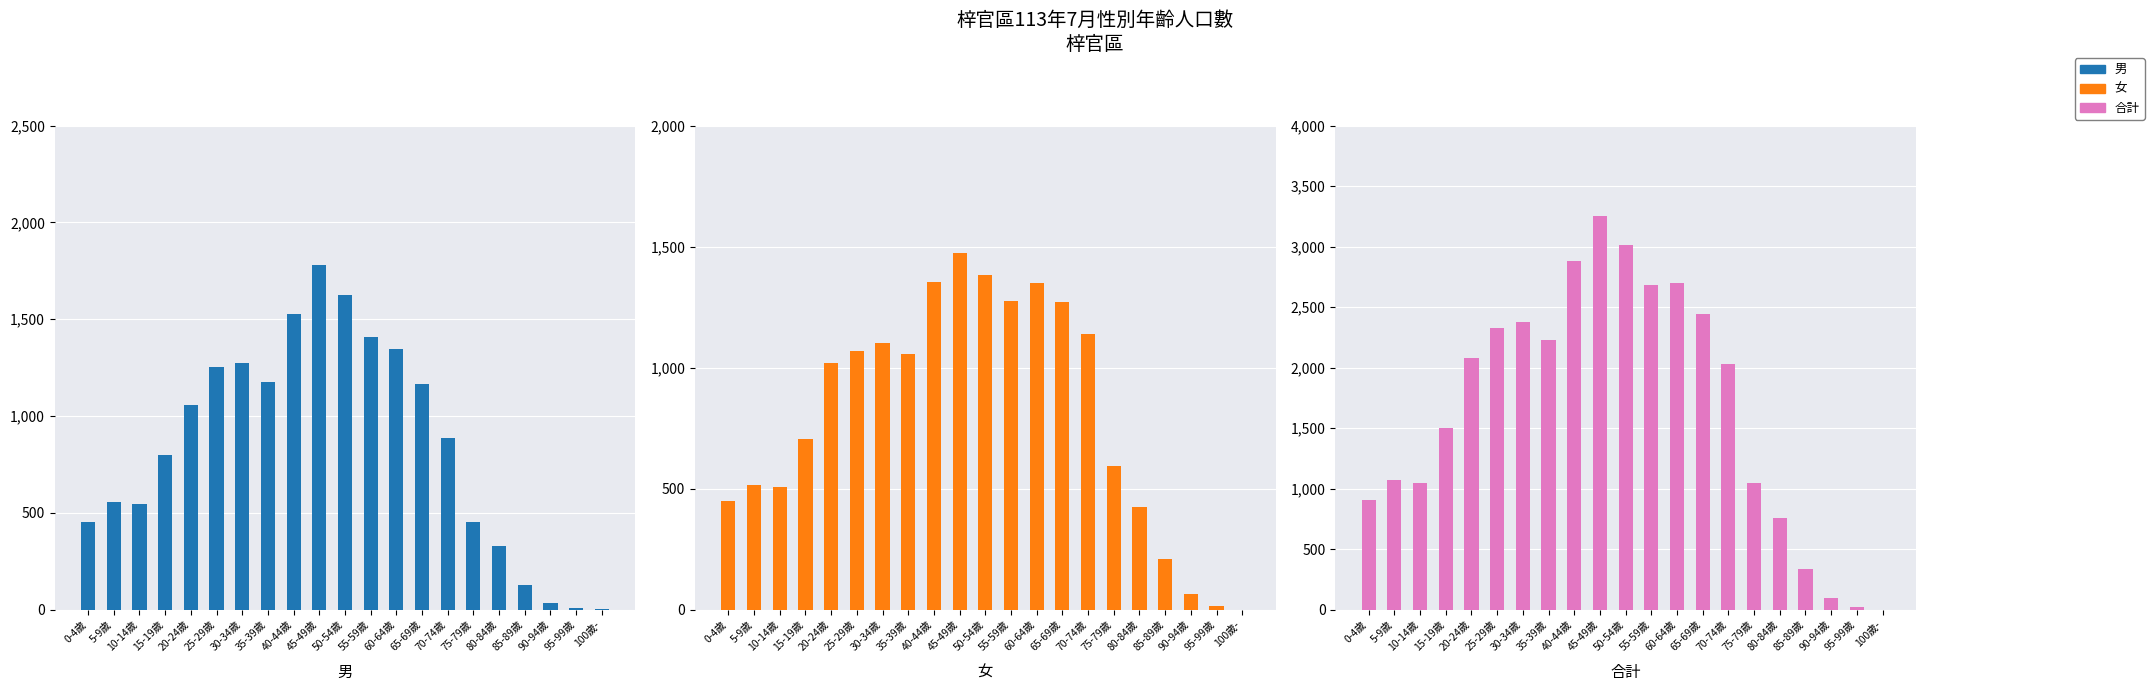

Is it true that 女 equals 7 at 95-99歲?

False